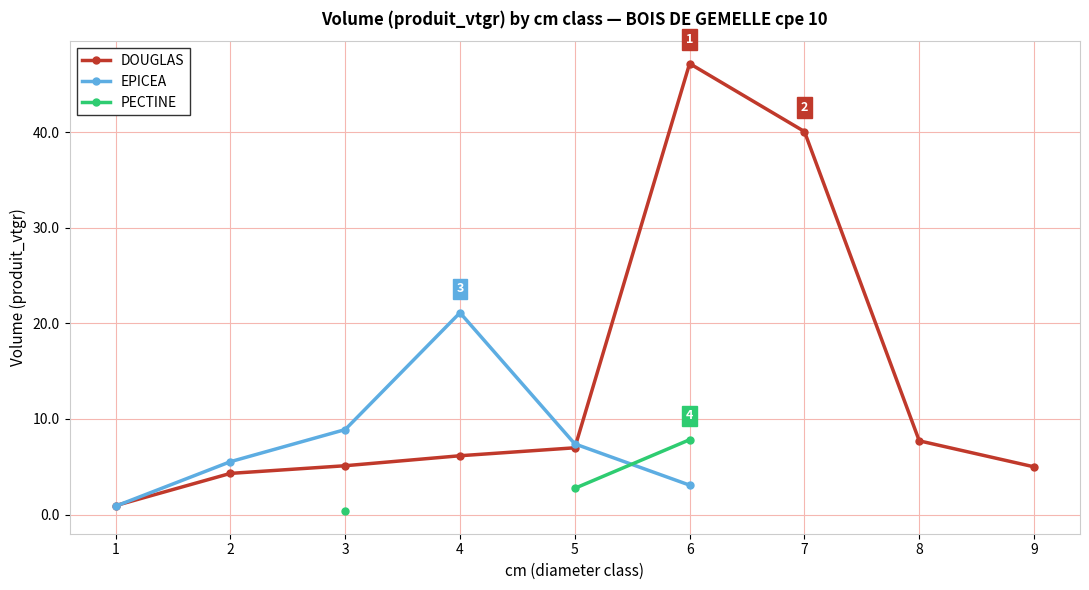

The PECTINE series shows 7.8 at 6. True or false?

True